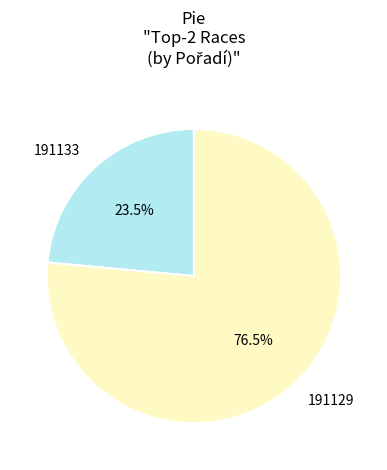

Approximately how many times larger is the value at 191133 compared to 191129?

0.3